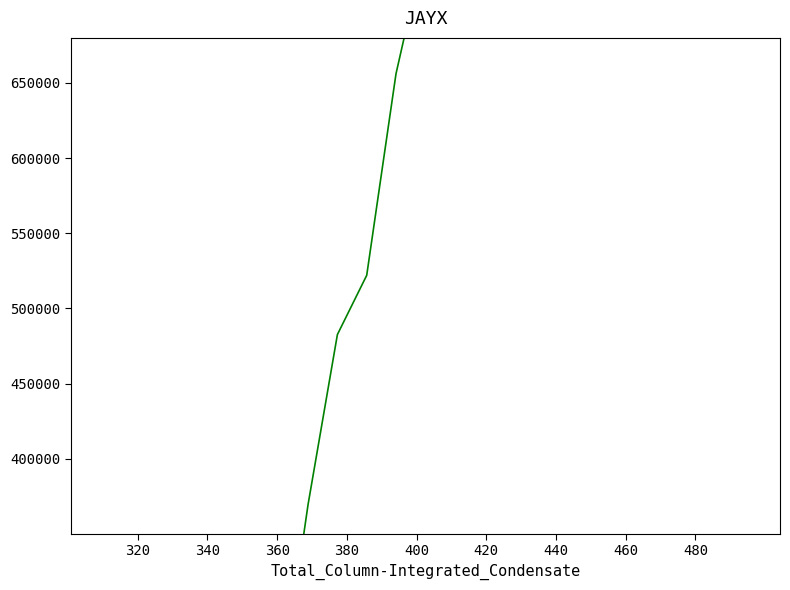

True or false: the data has more than 1 interior local peaks.

False